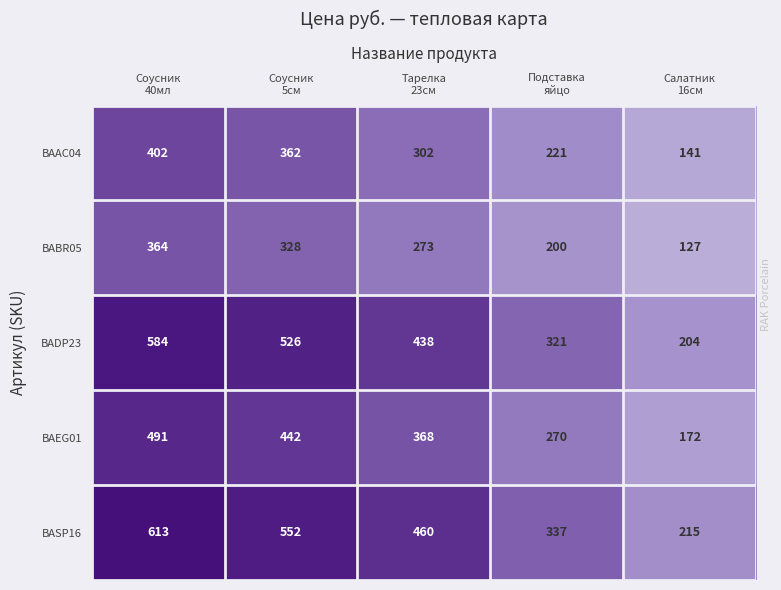

At how many categories does at least one series exceed 433?

3